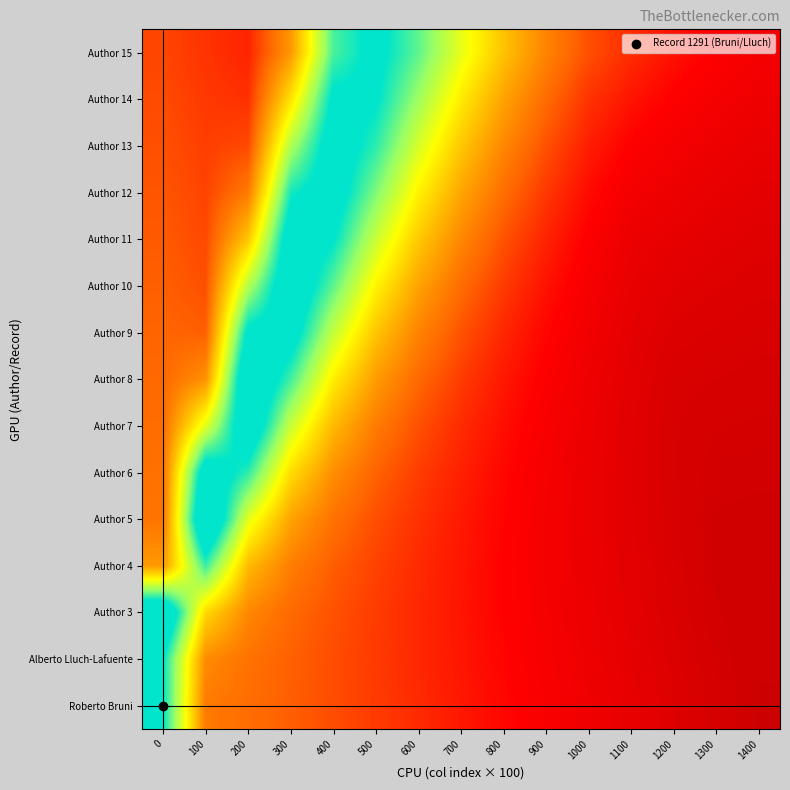

Reading left to right, list all the values displayed in this chart.

Roberto Bruni: 0=1291.0	100=488.3	200=451.4	300=414.5	400=377.7	500=340.8	600=303.9	700=267.0	800=230.1	900=193.2	1000=156.3	1100=119.5	1200=82.6	1300=45.7	1400=8.8
Alberto Lluch-Lafuente: 0=1291.0	100=535.3	200=465.2	300=418.6	400=377.3	500=338.0	600=299.5	700=261.6	800=223.9	900=186.4	1000=149.1	1100=111.8	1200=74.6	1300=37.5	1400=11.4
Author 3: 0=1546.0	100=753.1	200=524.0	300=441.5	400=387.0	500=341.3	600=299.3	700=259.1	800=219.9	900=181.3	1000=143.2	1100=105.3	1200=67.6	1300=30.1	1400=14.8
Author 4: 0=579.4	100=1207.9	200=666.9	300=497.6	400=413.1	500=354.2	600=305.2	700=260.8	800=219.0	900=178.6	1000=139.1	1100=100.2	1200=61.8	1300=23.6	1400=18.9
Author 5: 0=472.5	100=1577.7	200=915.0	300=602.5	400=463.5	500=380.6	600=319.4	700=268.2	800=222.0	900=178.8	1000=137.3	1100=96.9	1200=57.4	1300=25.8	1400=24.0
Author 6: 0=461.1	100=1422.2	200=1224.1	300=764.9	400=545.5	500=425.1	600=344.9	700=282.9	800=230.2	900=182.7	1000=138.3	1100=95.8	1200=54.7	1300=33.0	1400=30.4
Author 7: 0=450.0	100=920.8	200=1470.2	300=975.2	400=663.3	500=491.7	600=384.2	700=306.8	800=244.7	900=191.2	1000=142.7	1100=97.4	1200=54.2	1300=41.9	1400=38.1
Author 8: 0=438.9	100=552.5	200=1519.3	300=1198.6	400=814.5	500=582.8	600=439.8	700=341.6	800=266.9	900=205.2	1000=151.2	1100=102.1	1200=59.8	1300=52.8	1400=47.4
Author 9: 0=427.9	100=416.9	200=1336.9	300=1380.0	400=986.9	500=697.6	600=513.1	700=388.9	800=297.9	900=225.6	1000=164.5	1100=110.4	1200=75.6	1300=66.0	1400=58.5
Author 10: 0=416.8	100=382.5	200=1018.4	300=1463.9	400=1158.5	500=831.3	600=604.0	700=449.6	800=338.7	900=253.3	1000=183.3	1100=123.0	1200=94.7	1300=81.8	1400=71.8
Author 11: 0=405.7	100=369.0	200=706.6	300=1420.3	400=1300.8	500=973.9	600=710.2	700=523.8	800=390.1	900=289.0	1000=208.2	1100=140.2	1200=117.5	1300=100.5	1400=87.4
Author 12: 0=394.7	100=357.8	200=488.6	300=1259.6	400=1386.1	500=1111.5	600=826.9	700=610.4	800=452.1	900=333.2	1000=239.6	1100=173.6	1200=144.4	1300=122.5	1400=105.7
Author 13: 0=383.6	100=346.7	200=370.4	300=1027.6	400=1395.4	500=1227.9	600=946.9	700=706.7	800=524.1	900=385.9	1000=278.0	1100=212.6	1200=175.6	1300=148.0	1400=126.9
Author 14: 0=372.5	100=335.7	200=316.4	300=782.7	400=1324.4	500=1307.2	600=1060.9	700=808.8	800=604.6	900=446.8	1000=323.5	1100=257.4	1200=211.6	1300=177.4	1400=151.2
Author 15: 0=361.5	100=324.6	200=291.9	300=571.4	400=1185.4	500=1337.2	600=1158.8	700=911.3	800=691.5	900=515.1	1000=383.2	1100=308.1	1200=252.6	1300=210.8	1400=178.9